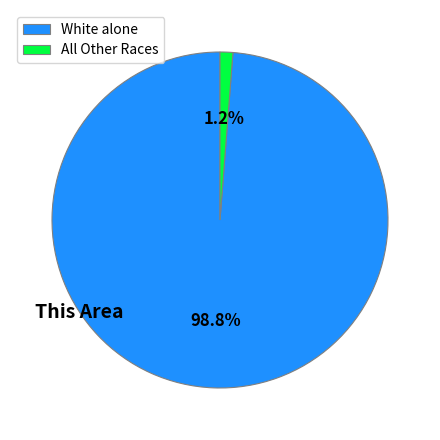

Does White alone account for over 50% of the chart?

Yes